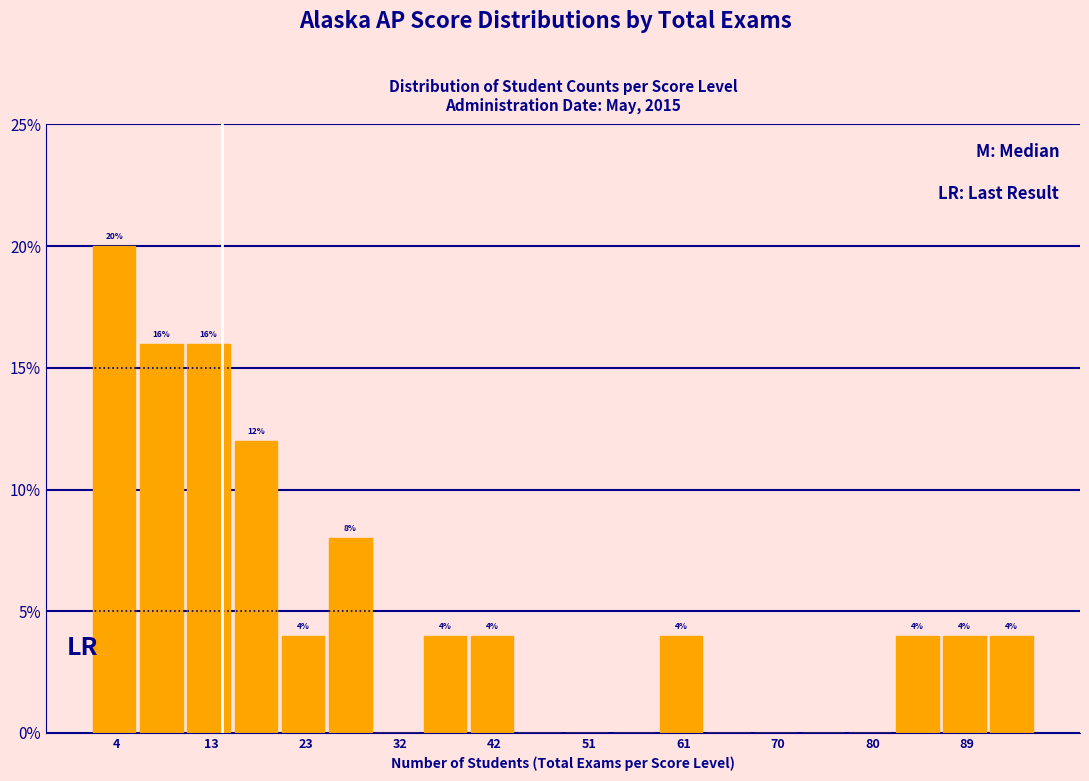

Over which range of the x-axis is the bar tallest?

2 to 7